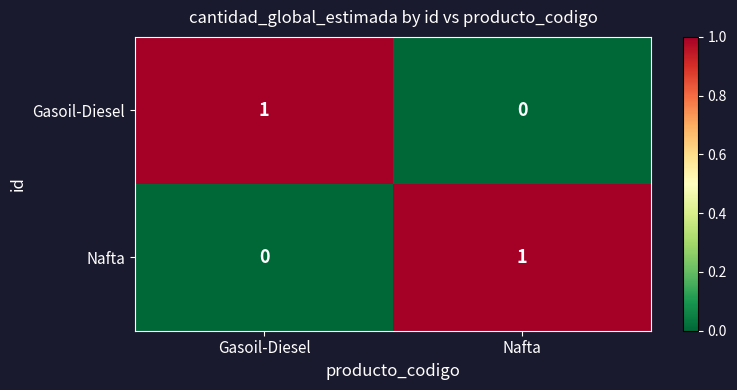

Reading left to right, what are all the values shown in this chart?

Gasoil-Diesel: Gasoil-Diesel=1	Nafta=0
Nafta: Gasoil-Diesel=0	Nafta=1